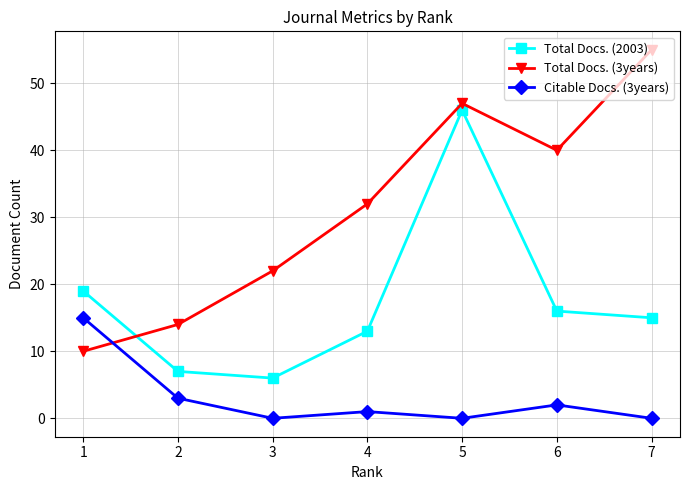

What is the total value across all series at 7?

70